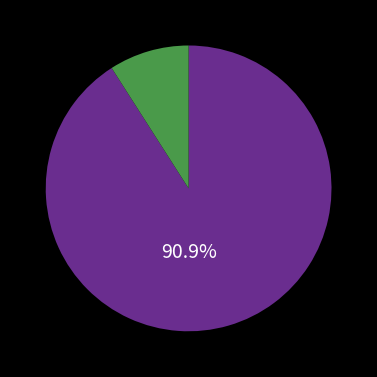

Is there any slice that represents more than half of the pie?

Yes